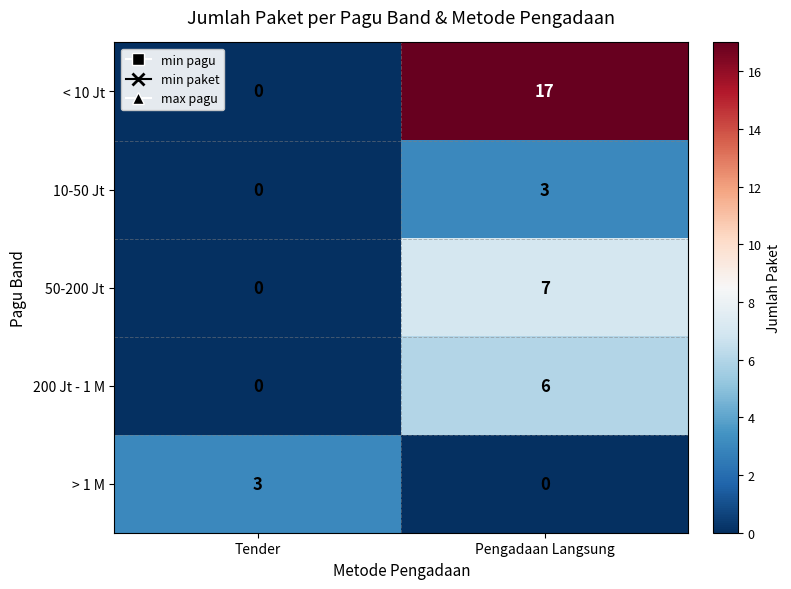

Rank the series at Pengadaan Langsung from lowest to highest value.

> 1 M, 10-50 Jt, 200 Jt - 1 M, 50-200 Jt, < 10 Jt